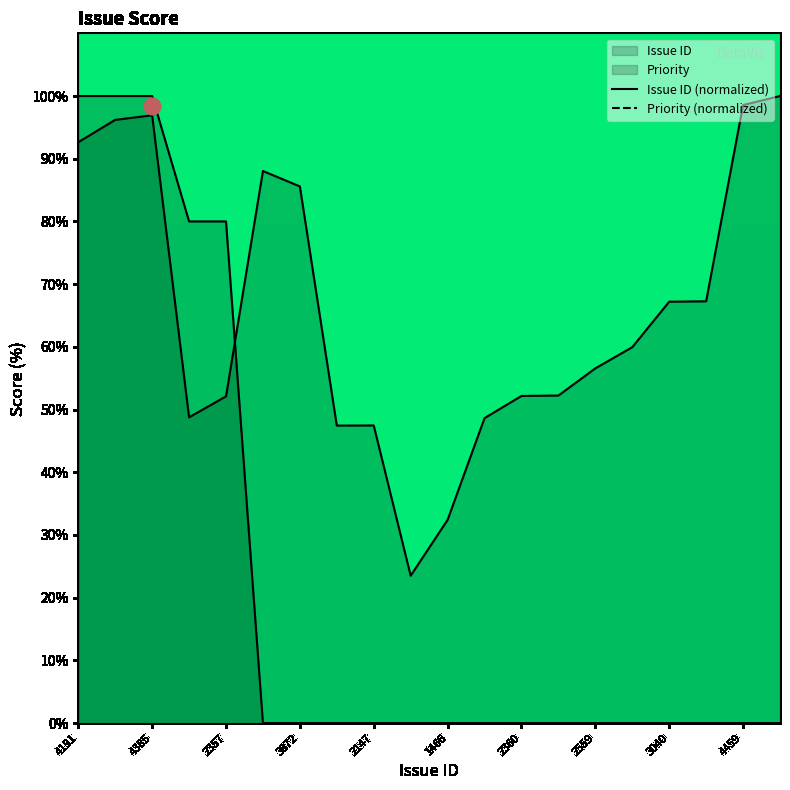

Reading right to left, transcribe all the data shown in this chart.

Issue ID: 4524=100.0	4459=98.6	3043=67.3	3040=67.2	2712=59.9	2559=56.6	2363=52.2	2360=52.2	2200=48.6	1466=32.4	1063=23.5	2147=47.5	2146=47.4	3872=85.6	3983=88.0	2357=52.1	2206=48.8	4385=96.9	4352=96.2	4191=92.6
Priority: 4524=0.0	4459=0.0	3043=0.0	3040=0.0	2712=0.0	2559=0.0	2363=0.0	2360=0.0	2200=0.0	1466=0.0	1063=0.0	2147=0.0	2146=0.0	3872=0.0	3983=0.0	2357=80.0	2206=80.0	4385=100.0	4352=100.0	4191=100.0